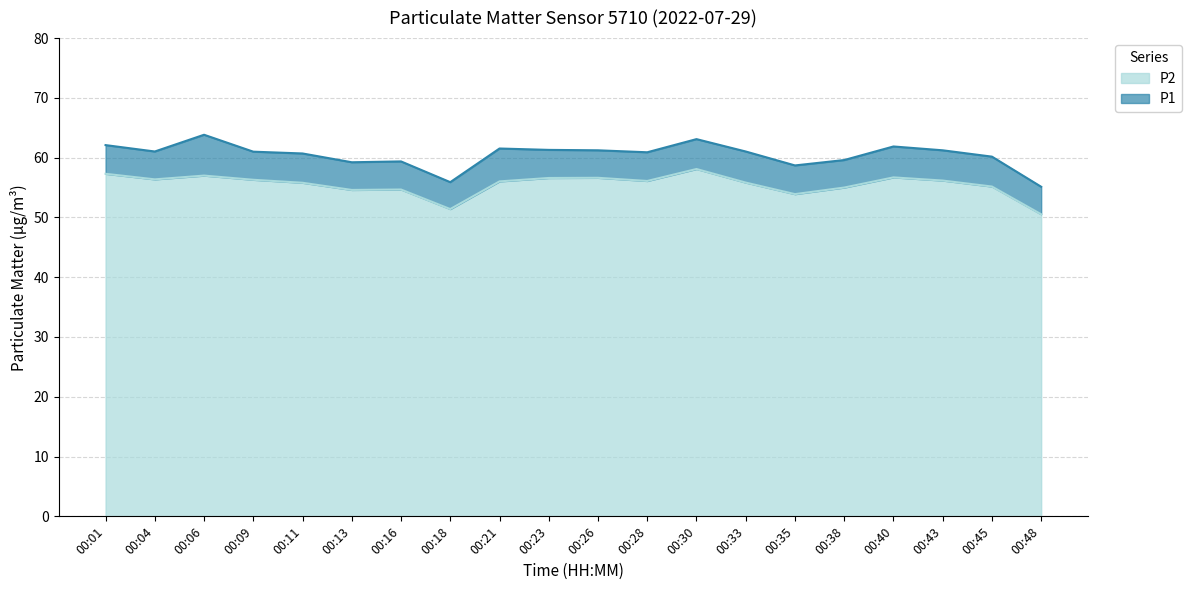

Reading left to right, transcribe all the data shown in this chart.

P1: 00:01=62.1	00:04=61.0	00:06=63.8	00:09=61.0	00:11=60.7	00:13=59.2	00:16=59.4	00:18=55.9	00:21=61.5	00:23=61.3	00:26=61.2	00:28=60.9	00:30=63.1	00:33=61.0	00:35=58.7	00:38=59.6	00:40=61.9	00:43=61.2	00:45=60.2	00:48=55.1
P2: 00:01=57.3	00:04=56.4	00:06=57.0	00:09=56.3	00:11=55.8	00:13=54.6	00:16=54.7	00:18=51.4	00:21=56.0	00:23=56.6	00:26=56.6	00:28=56.1	00:30=58.1	00:33=55.8	00:35=53.9	00:38=55.0	00:40=56.7	00:43=56.2	00:45=55.2	00:48=50.5